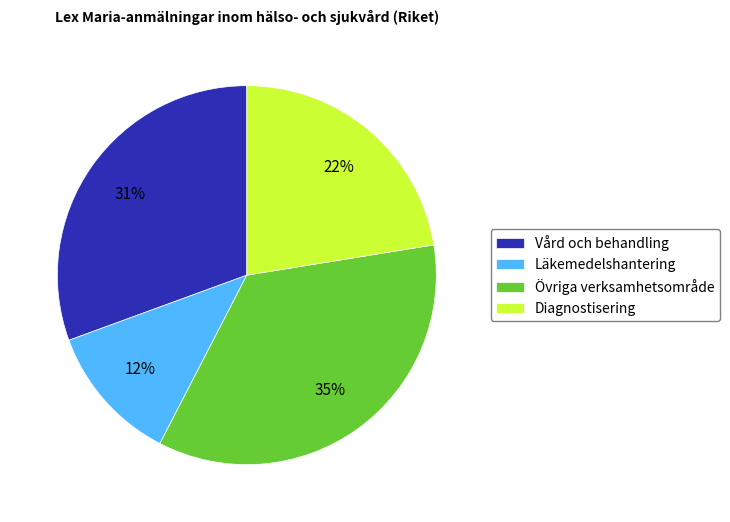

Between Övriga verksamhetsområde and Vård och behandling, which is larger?

Övriga verksamhetsområde